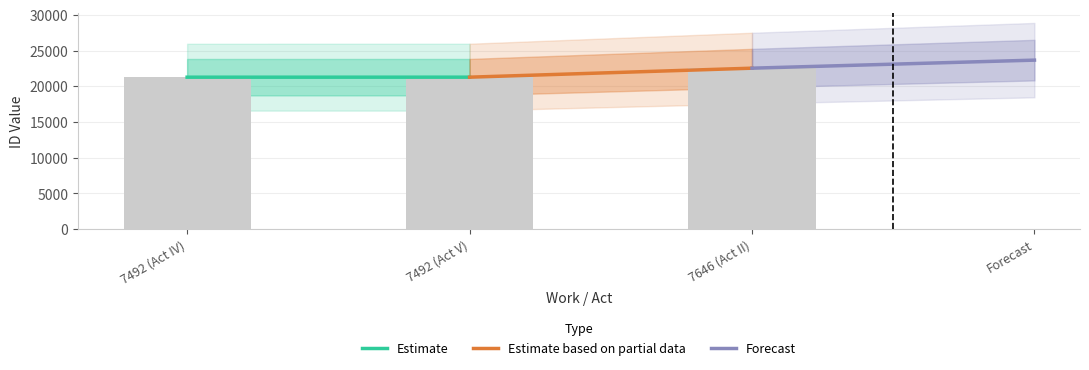

What is the difference between the maximum and minimum values?

1263